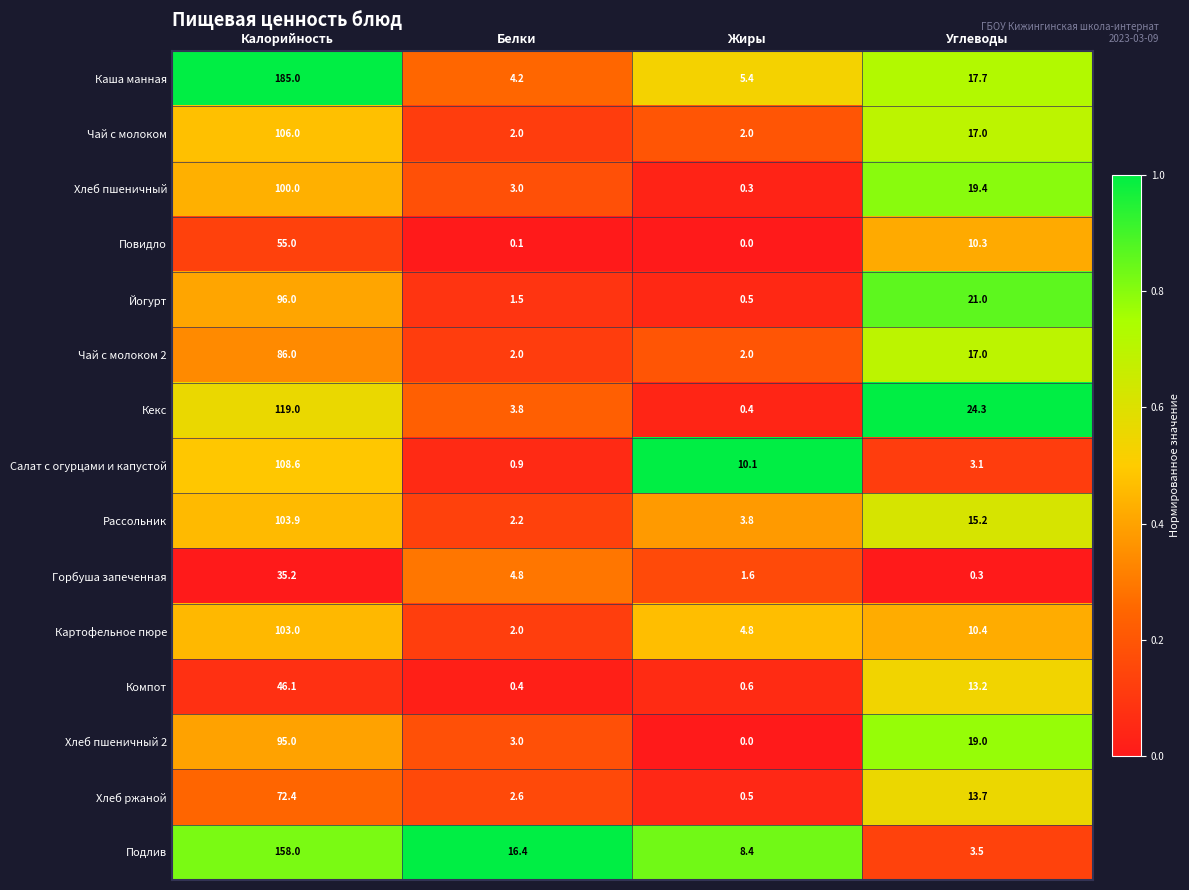

List the series in order of their peak value, highest first.

Каша манная, Подлив, Кекс, Салат с огурцами и капустой, Чай с молоком, Рассольник, Картофельное пюре, Хлеб пшеничный, Йогурт, Хлеб пшеничный 2, Чай с молоком 2, Хлеб ржаной, Повидло, Компот, Горбуша запеченная